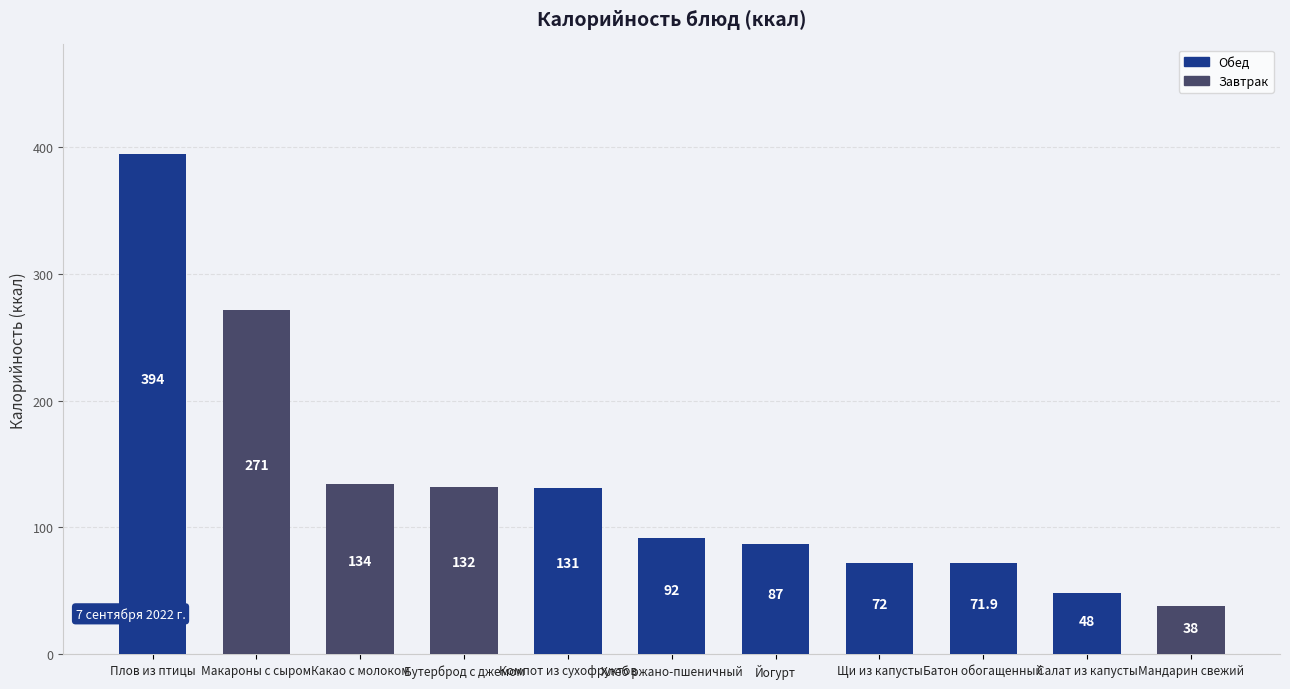

Which has a higher value, Бутерброд с джемом or Йогурт?

Бутерброд с джемом